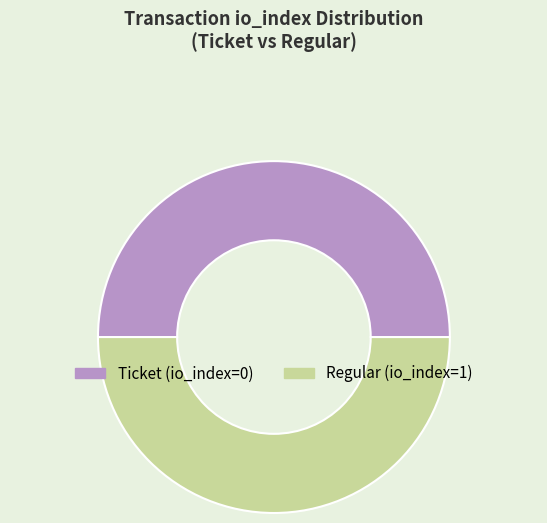

What is the ratio of the value at Ticket to the value at Regular?

1.0